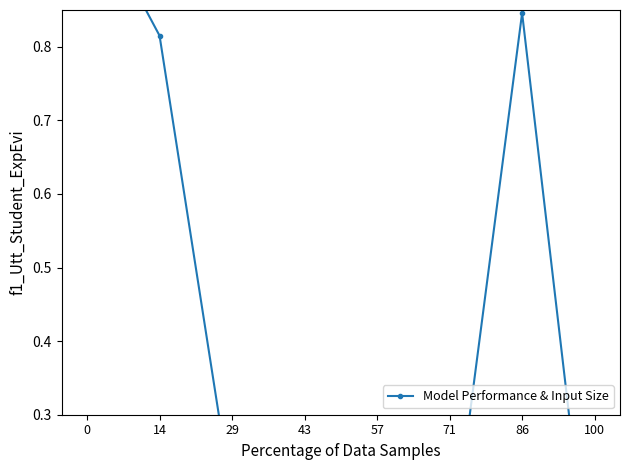

Rank the categories by value from highest to lowest.

0, 86, 14, 29, 71, 57, 43, 100